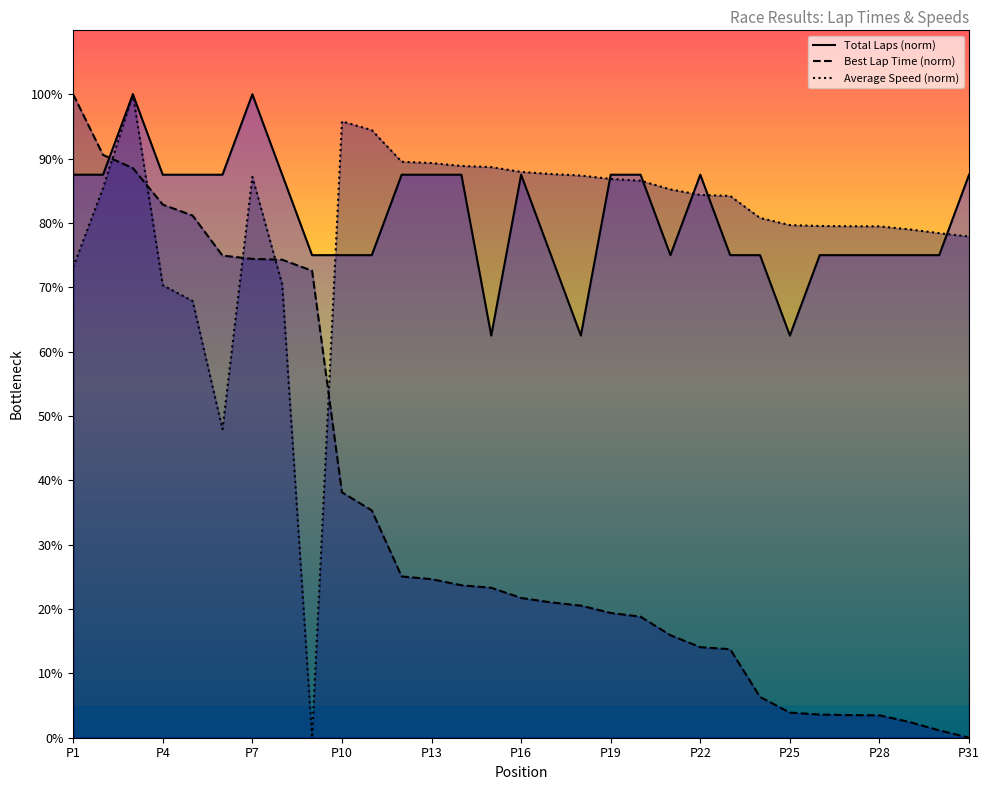

What position from the right is Josh Bilicki?

20